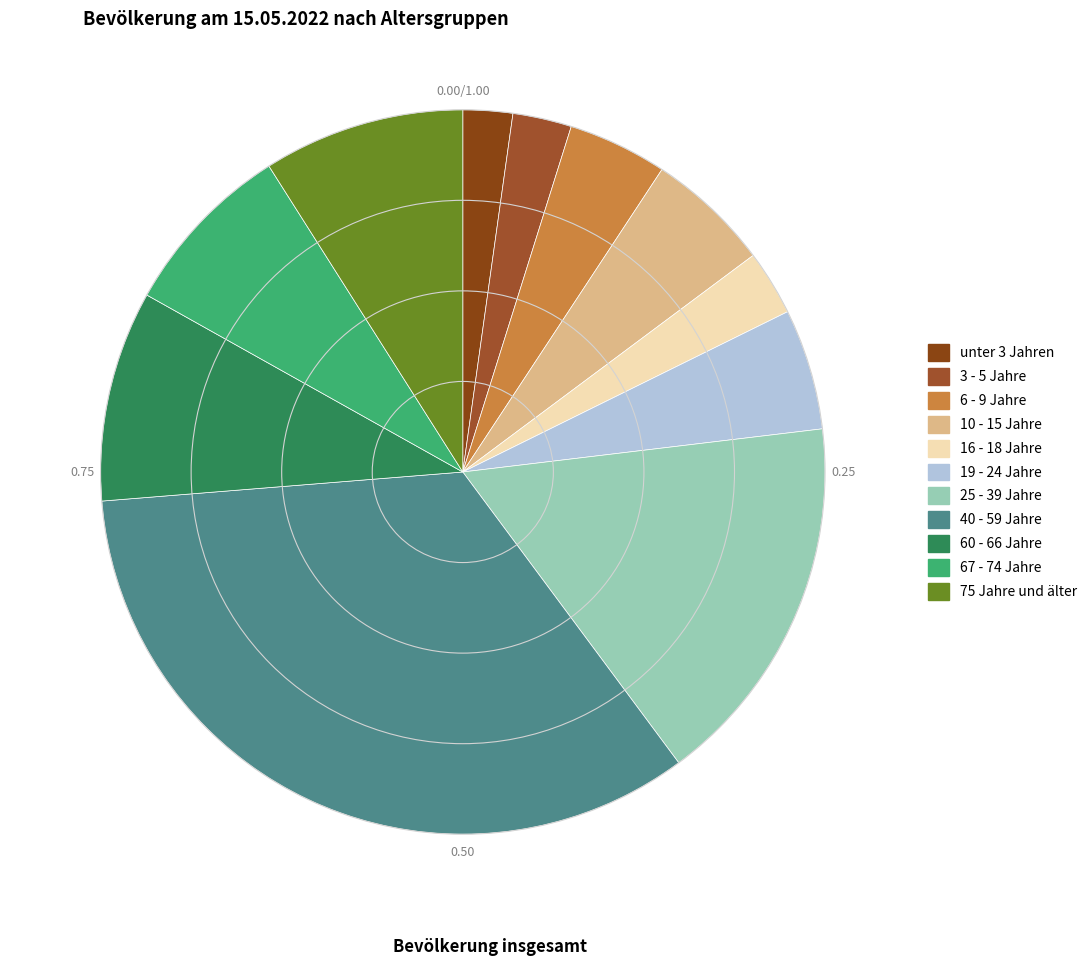

To the nearest percent, what is the combined percentage of 40 - 59 Jahre and 10 - 15 Jahre?

39%